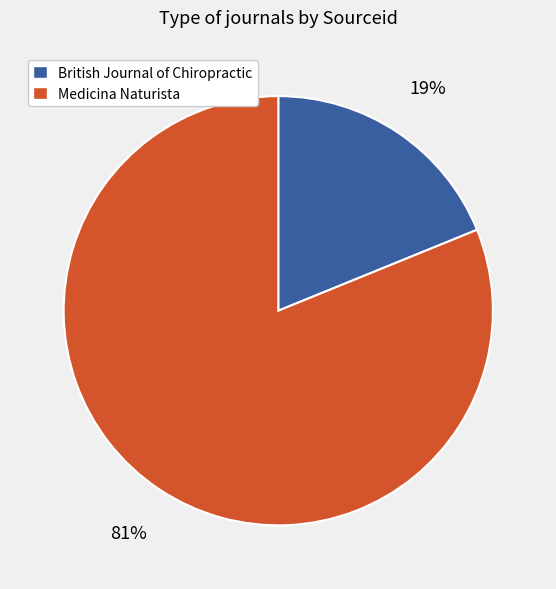

To the nearest percent, what portion does Medicina Naturista represent?

81%